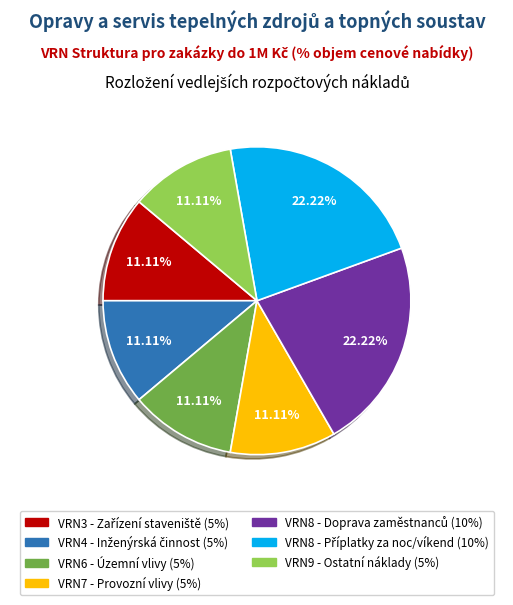

To the nearest percent, what is the average slice percentage?

14%